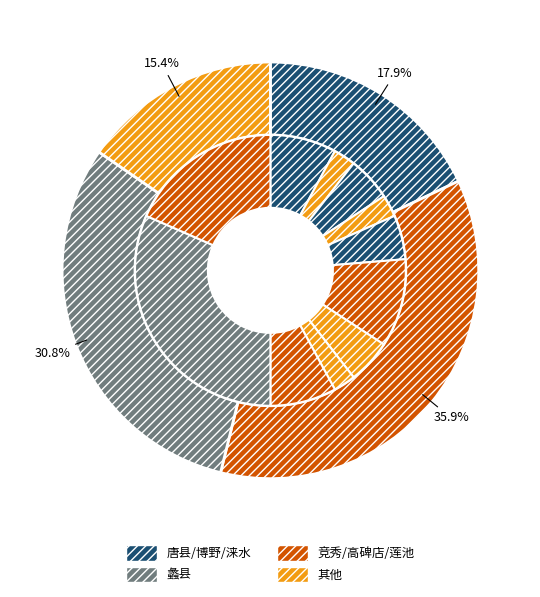

Is there a majority slice in this chart?

No